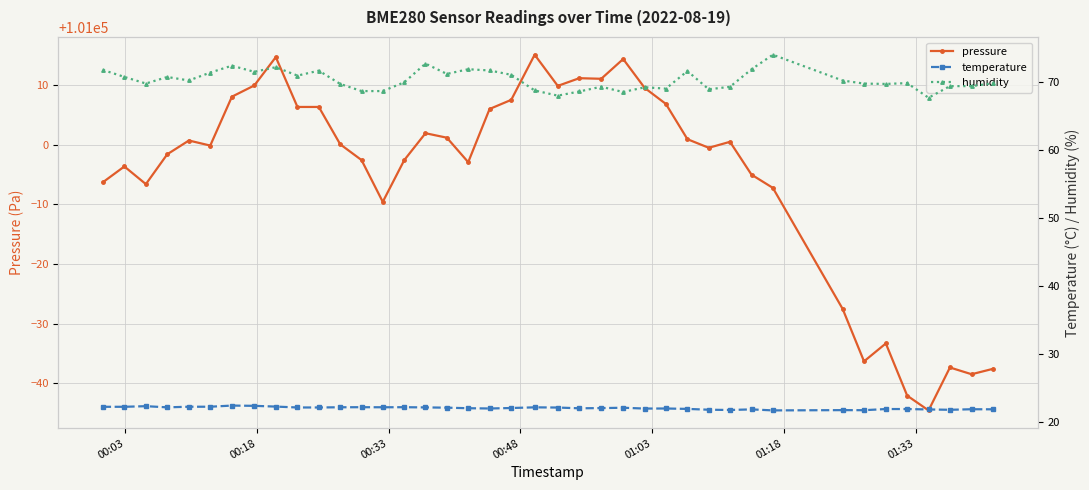

Count the number of data series in this chart.

3